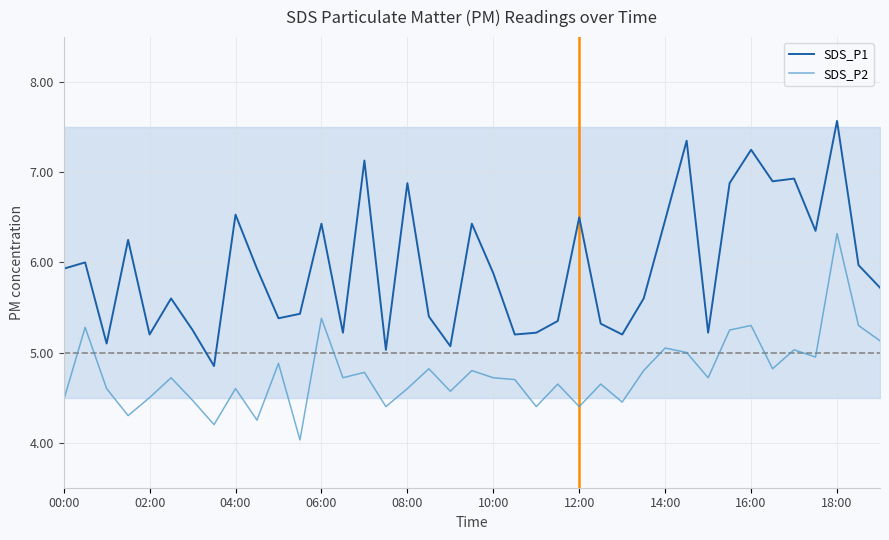

What is the smallest value displayed?

4.0